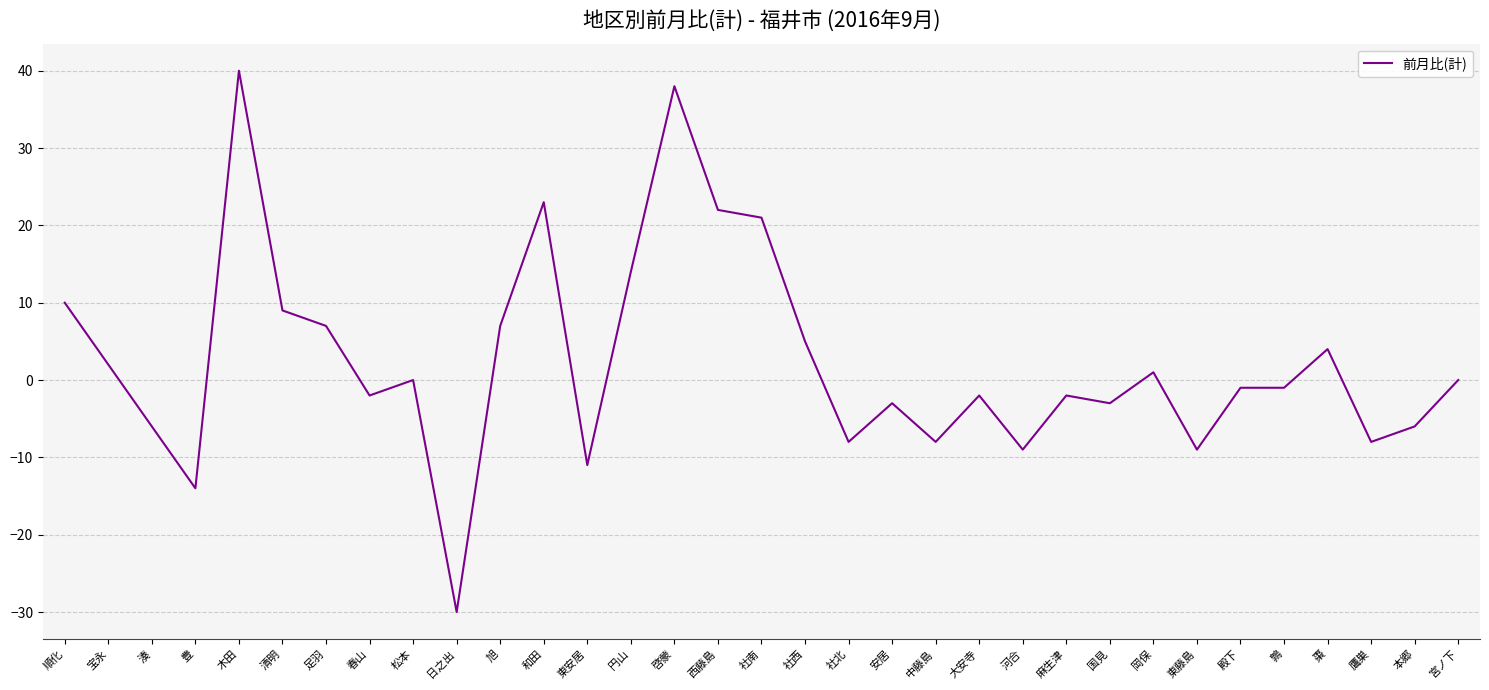

The value at 円山 is 14. True or false?

True